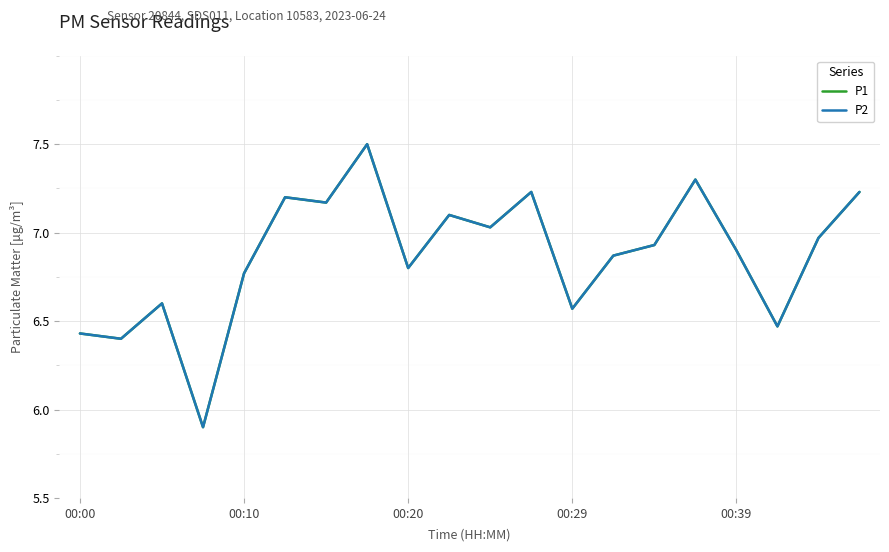

Does the chart display data point markers on the line(s)?

No